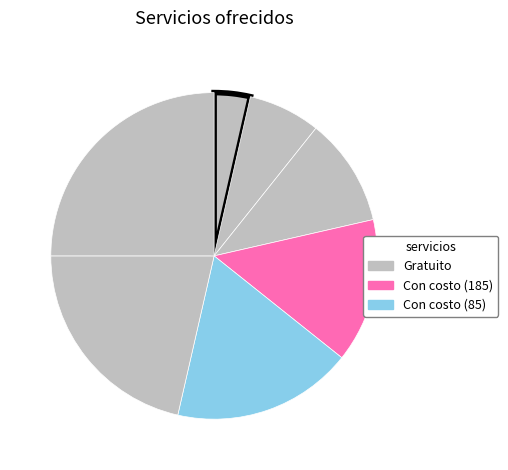

Count the number of slices in the pie.

7